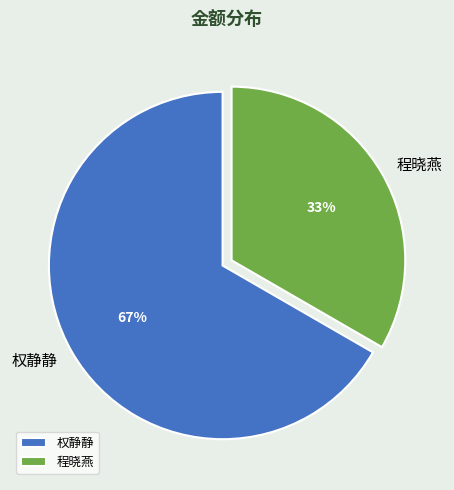

Rank the categories by value from lowest to highest.

程晓燕, 权静静